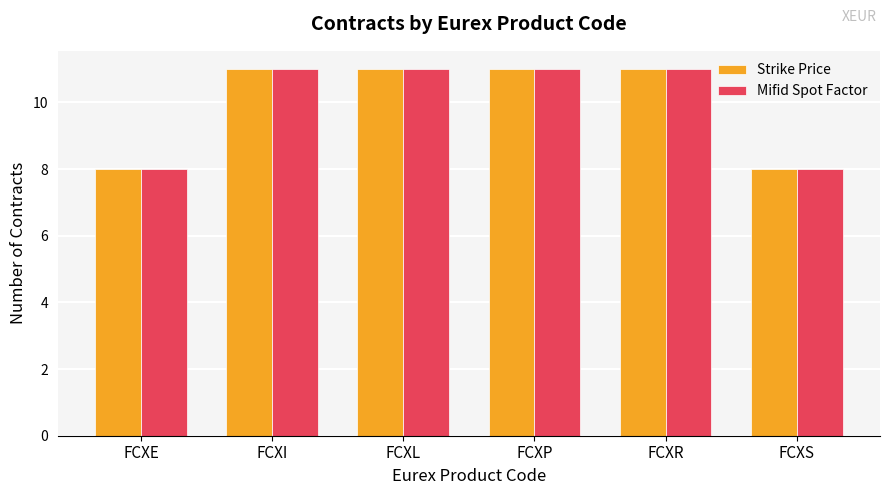

The value of Mifid Spot Factor at FCXI is 18. True or false?

False